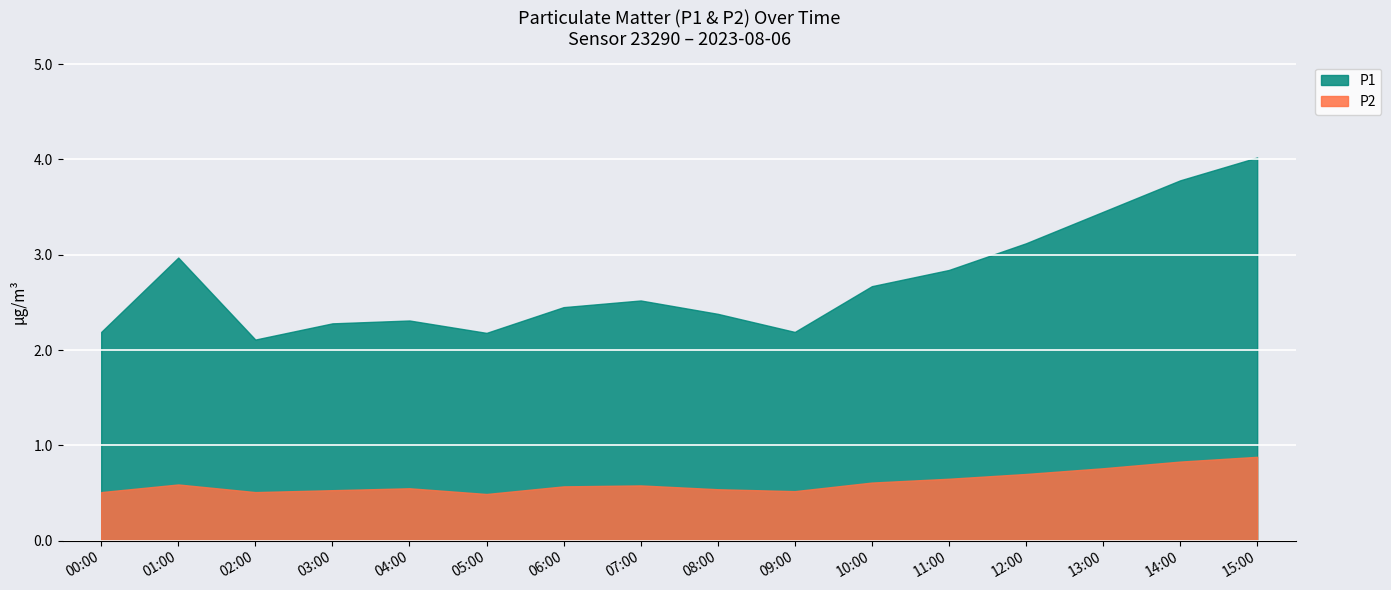

Rank the series by their maximum value, from lowest to highest.

P2, P1